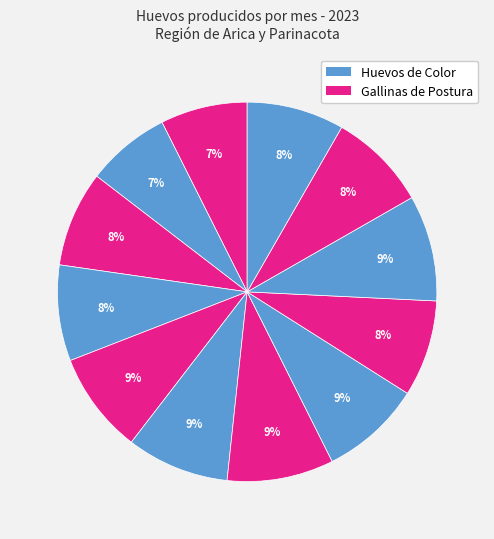

Count the number of slices in the pie.

12